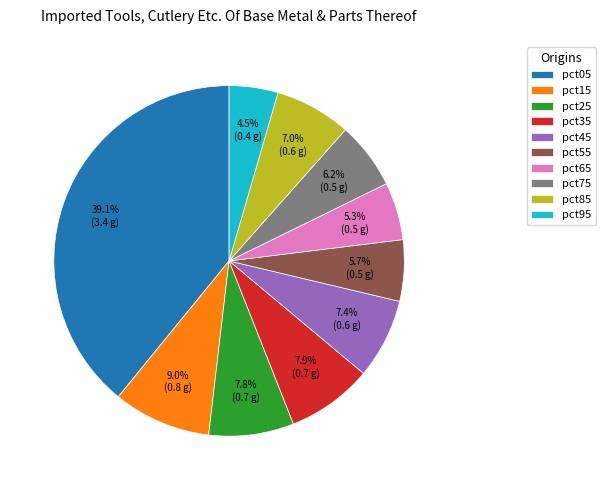

To the nearest percent, what is the difference between the pct05 and pct85 slice percentages?

32%